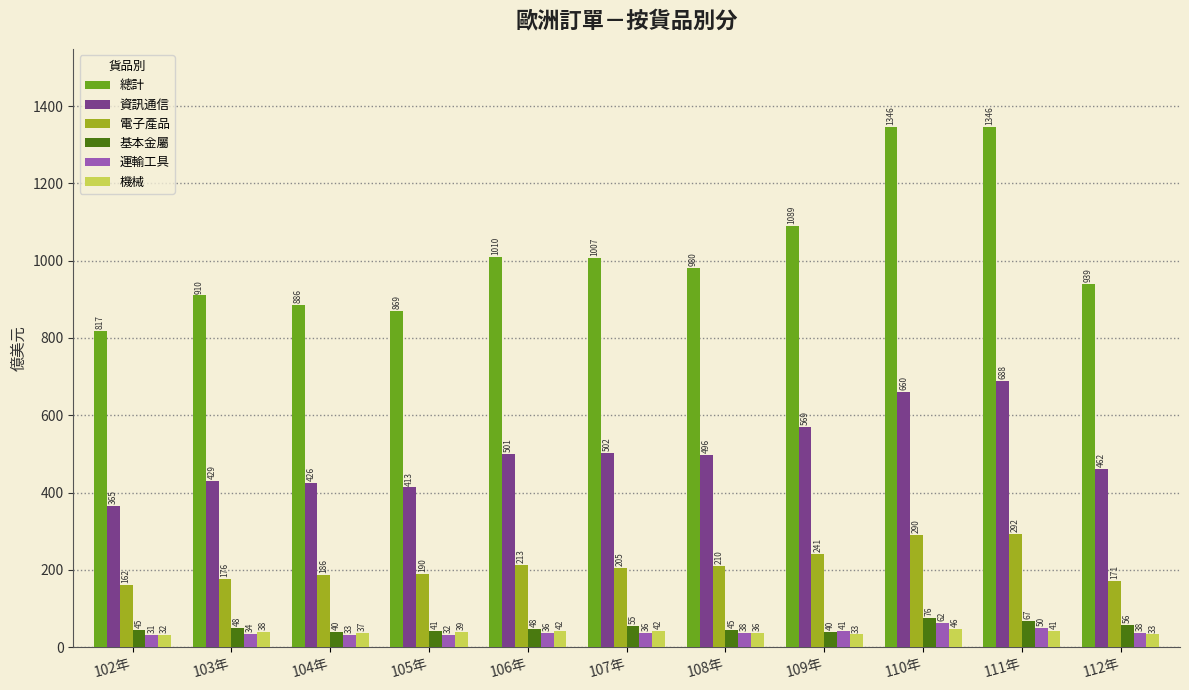

At which label does 運輸工具 first exceed 35?

106年